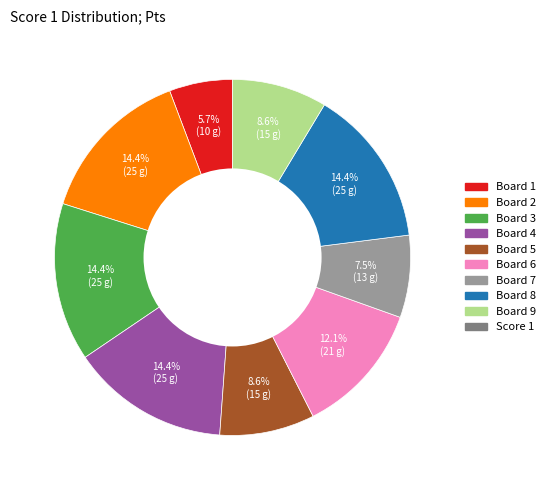

Is there a majority slice in this chart?

No